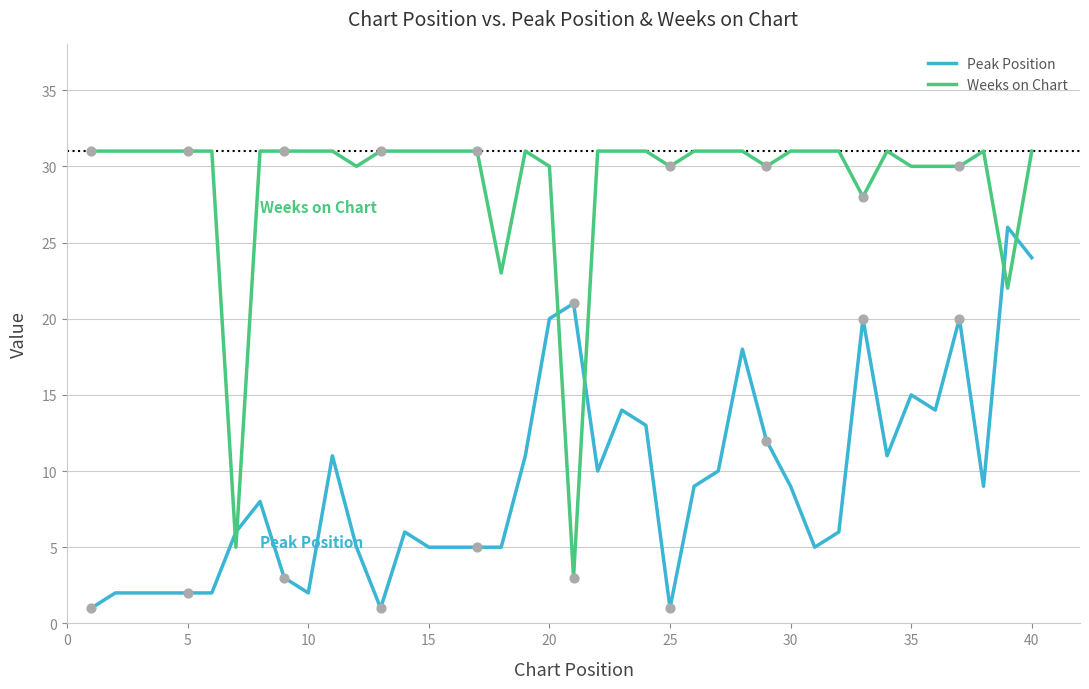

Which series has the widest spread of values?

Weeks on Chart